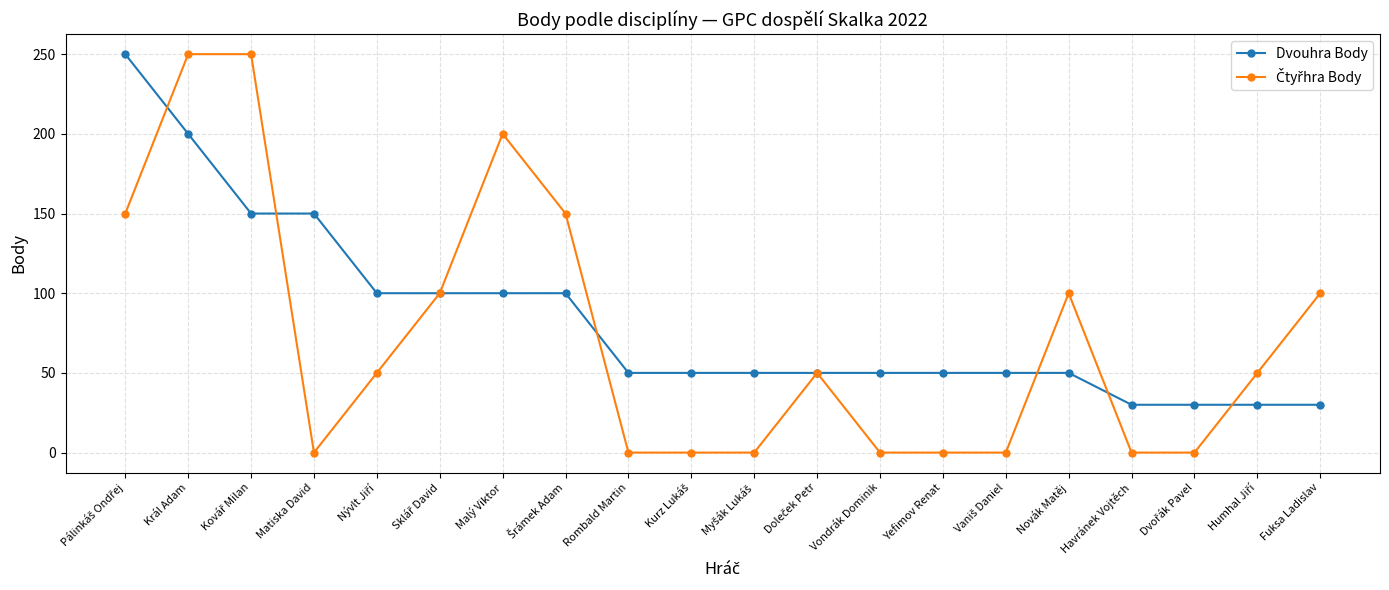

What is the spread (max minus min) of values at Malý Viktor?

100